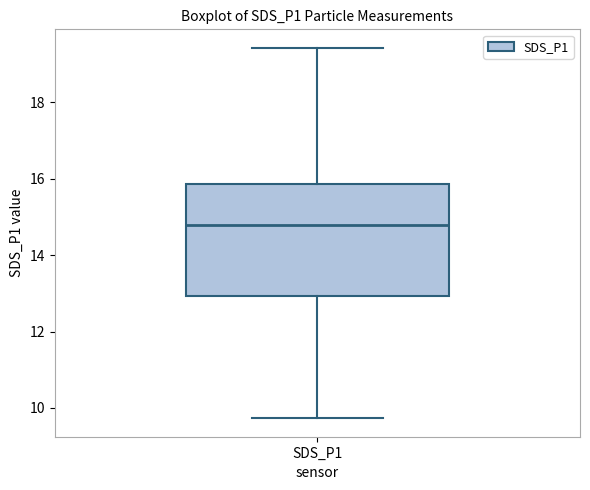

Transcribe this box plot: give where the median line is, the range the box spans, and where the two whiskers end, as read against the y-axis. The values are not printed on the chart, so give them approximately, as read against the axis.

median 14.8, box 13.0 to 15.8, whiskers 9.8 to 19.4